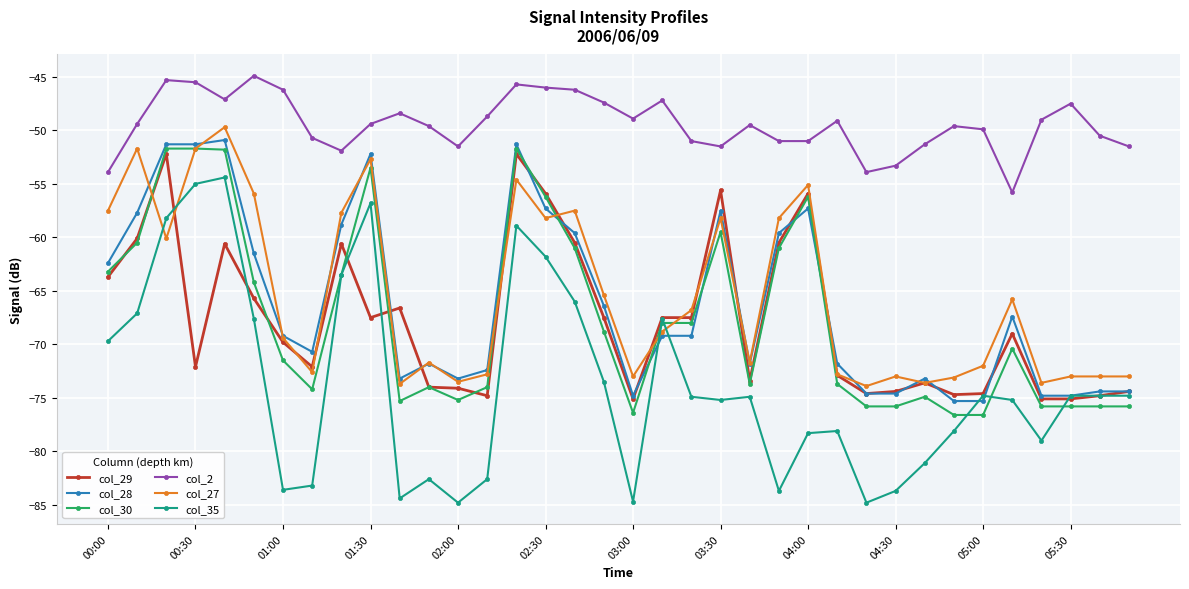

Which series has the largest total across all categories?

col_2